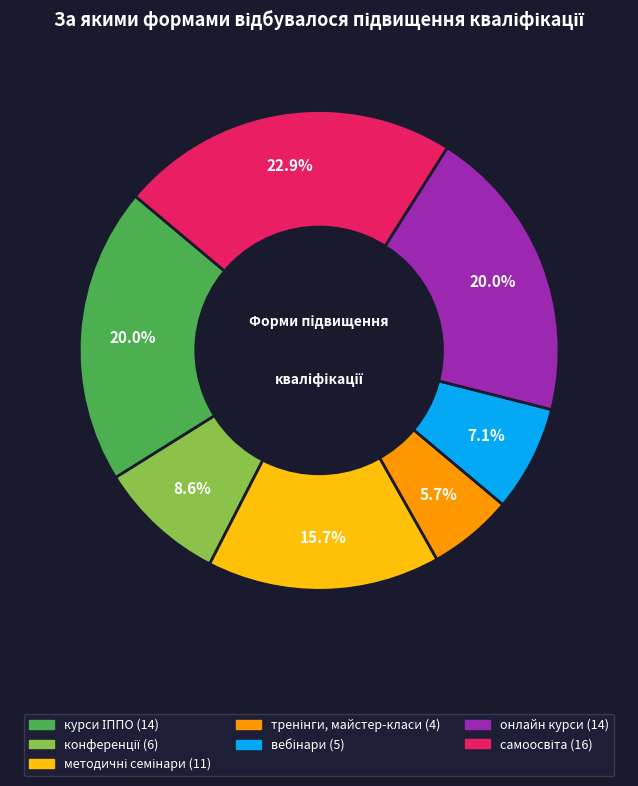

Is there any slice that represents more than half of the pie?

No